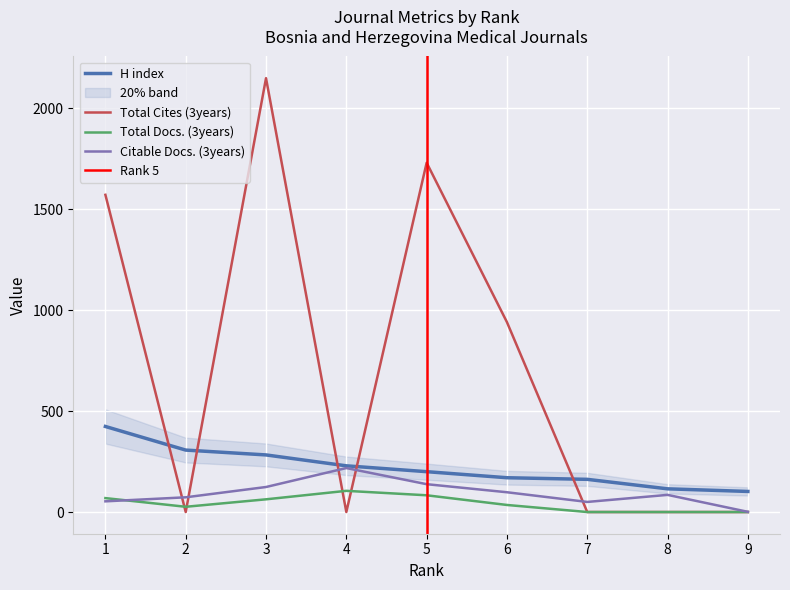

What is the difference between the second highest and minimum values in the Total Docs. (3years) series?

83